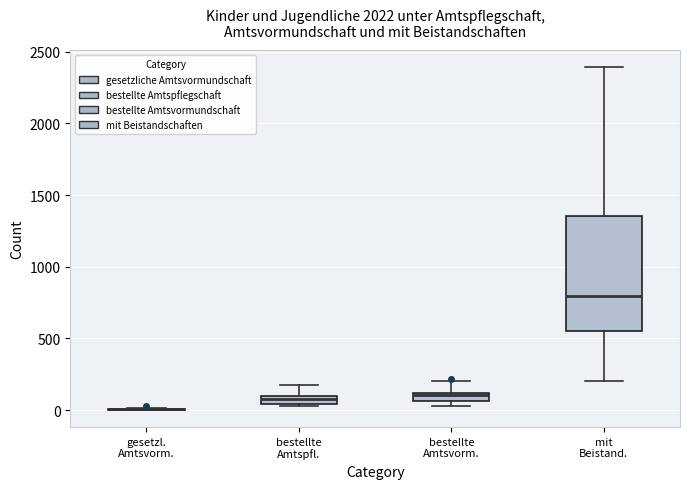

Which box is the tallest, from its lower edge to its upper edge?

mit Beistand.